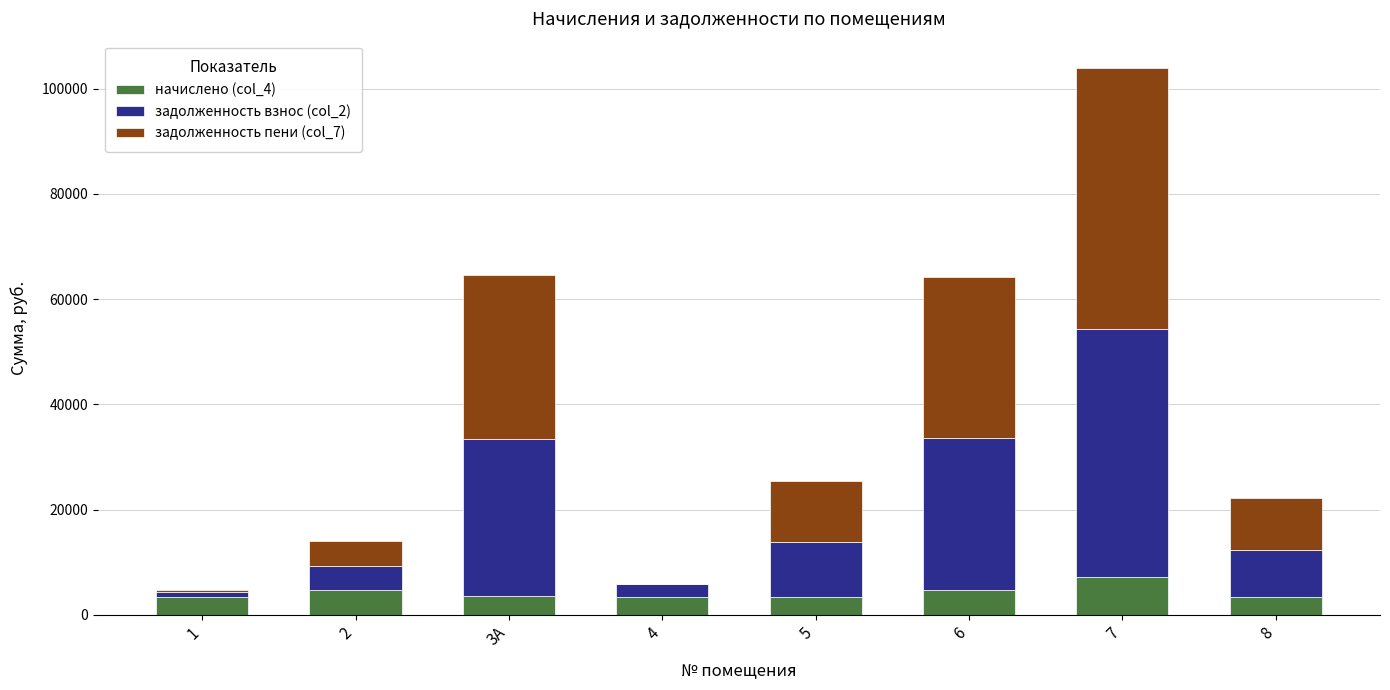

What is the sum of all начислено (col_4) values?

33933.6